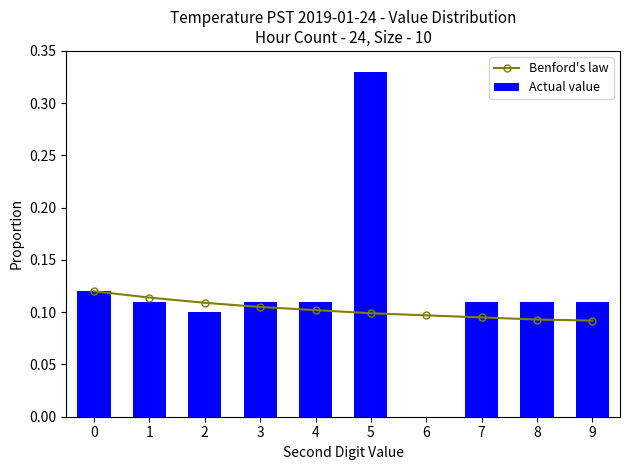

What are all the series names shown in the legend?

Benford's law, Actual value